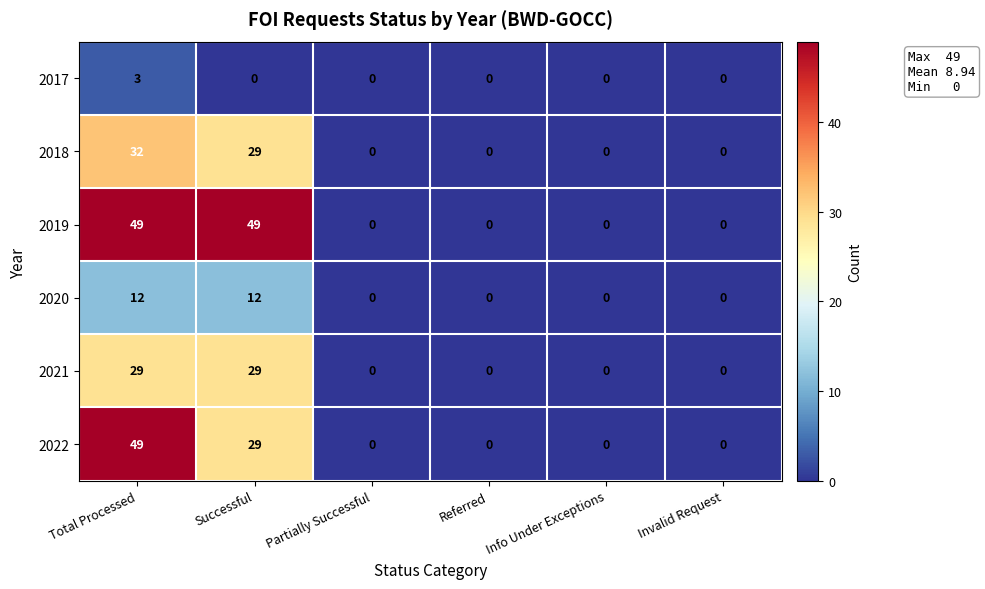

What is the difference between the second highest and minimum values in the 2022 series?

29